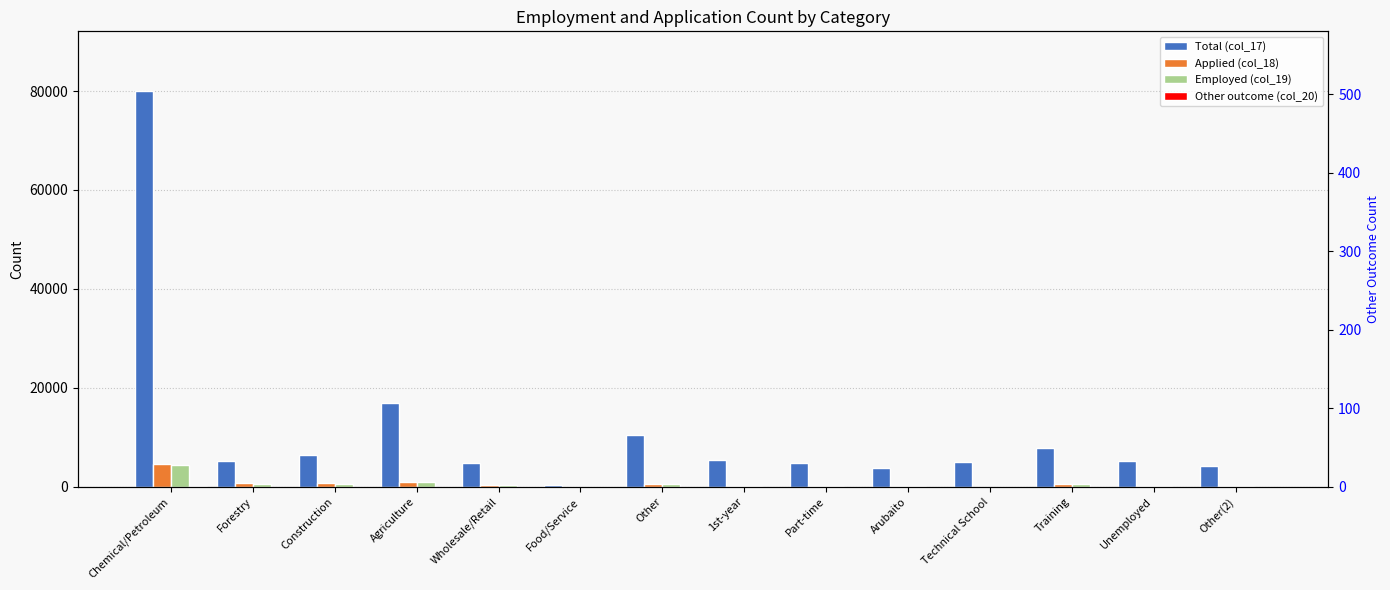

Rank the series by their maximum value, from lowest to highest.

Other outcome (col_20), Employed (col_19), Applied (col_18), Total (col_17)